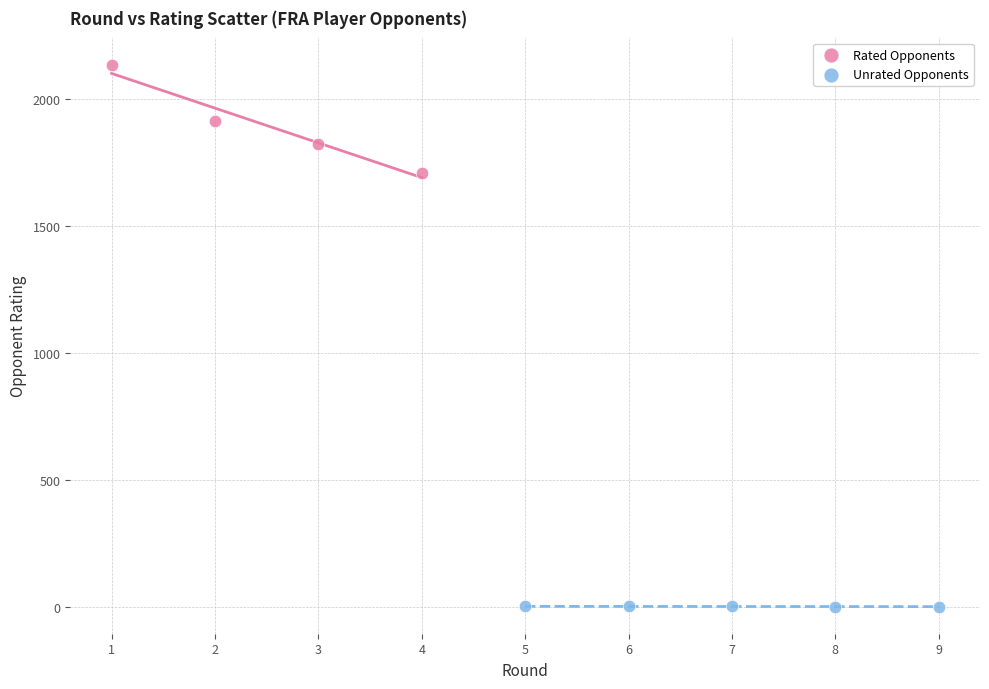

Which series reaches the maximum Y coordinate?

Rated Opponents